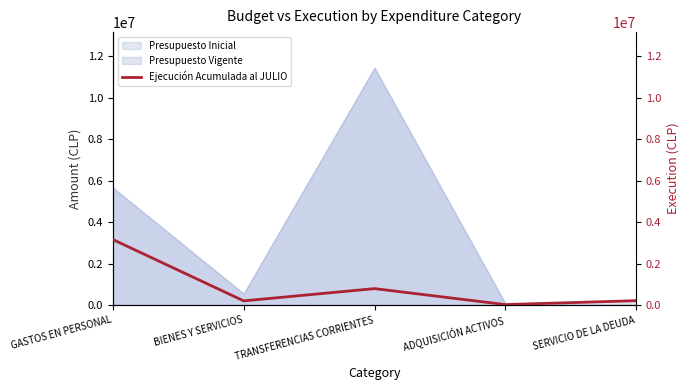

Rank the categories by value from highest to lowest.

GASTOS EN PERSONAL, TRANSFERENCIAS CORRIENTES, SERVICIO DE LA DEUDA, BIENES Y SERVICIOS, ADQUISICIÓN ACTIVOS